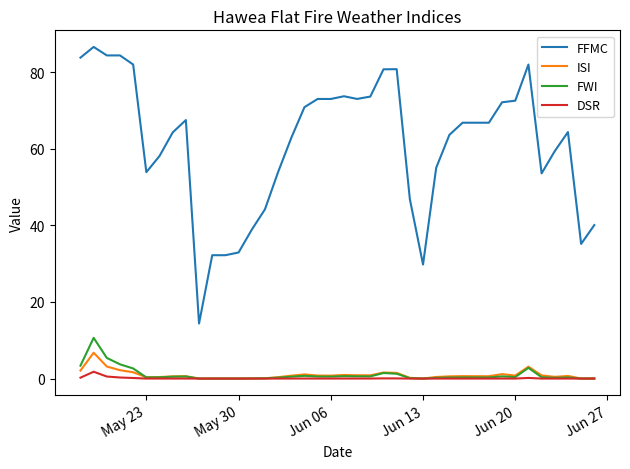

What is the maximum value shown in the chart?

86.6